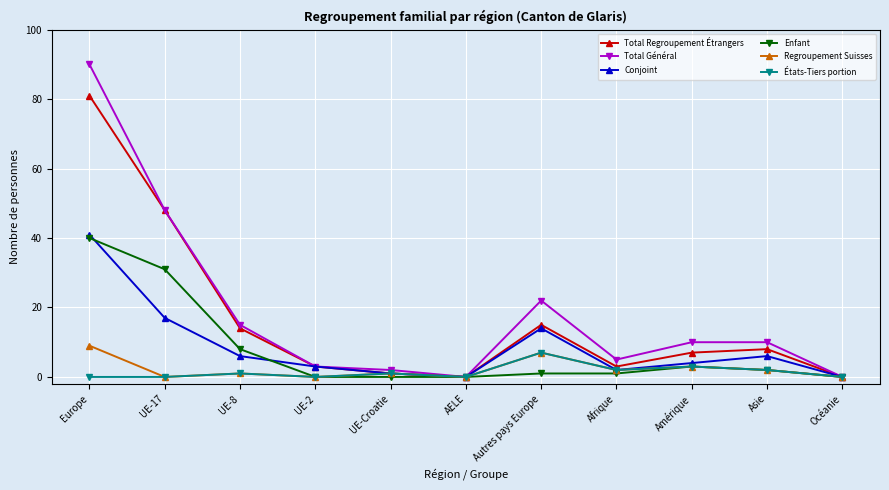

Which category has the highest value across all series?

Europe